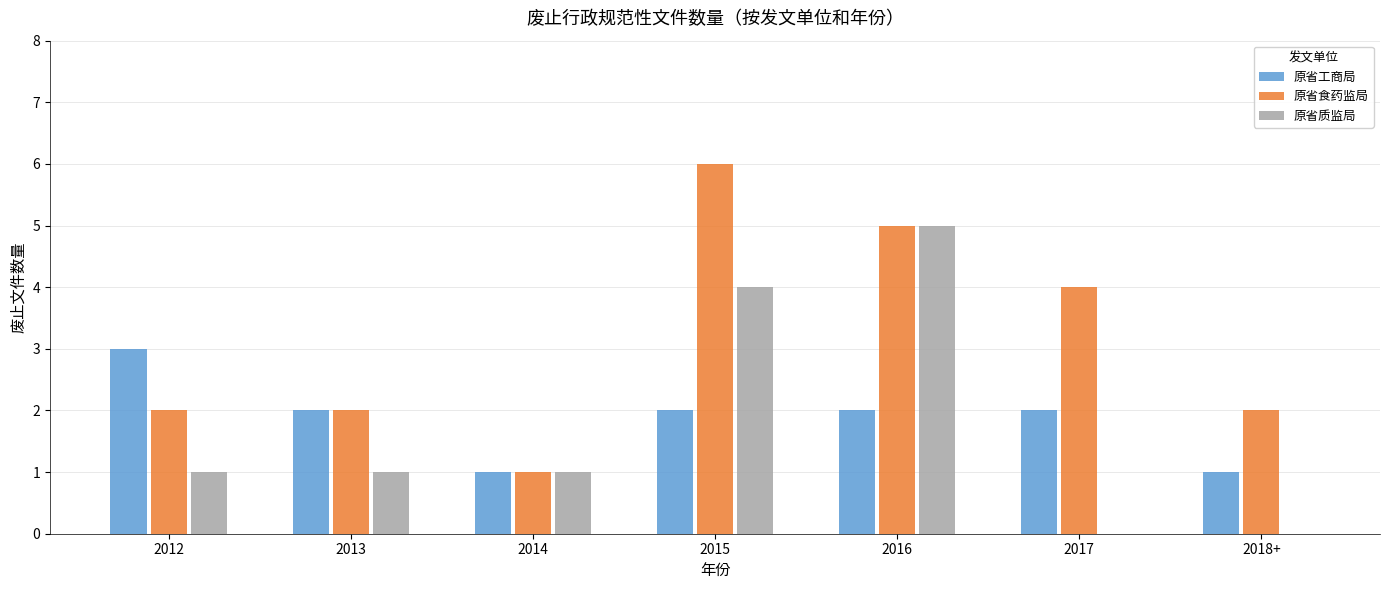

Reading right to left, list all the values displayed in this chart.

原省工商局: 1	2	2	2	1	2	3
原省食药监局: 2	4	5	6	1	2	2
原省质监局: 0	0	5	4	1	1	1